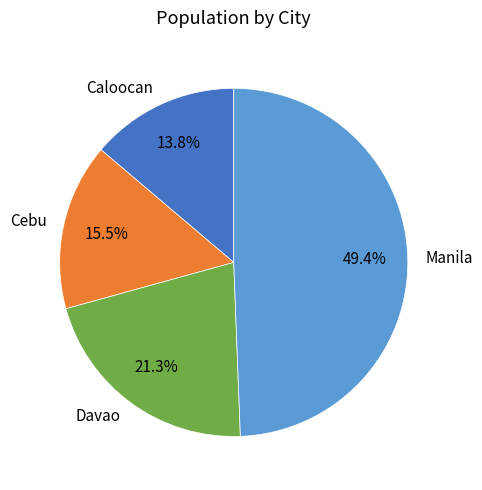

Rank the categories by value from lowest to highest.

Caloocan, Cebu, Davao, Manila